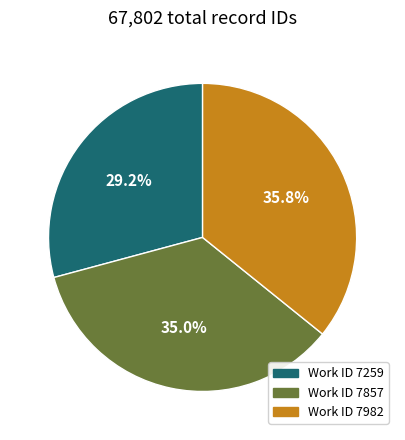

Is there a majority slice in this chart?

No